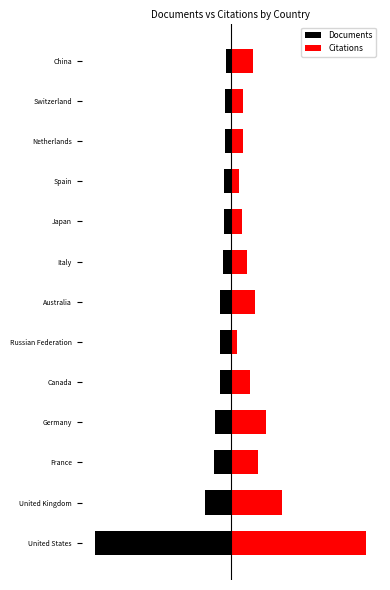

How many distinct data groups are displayed?

2